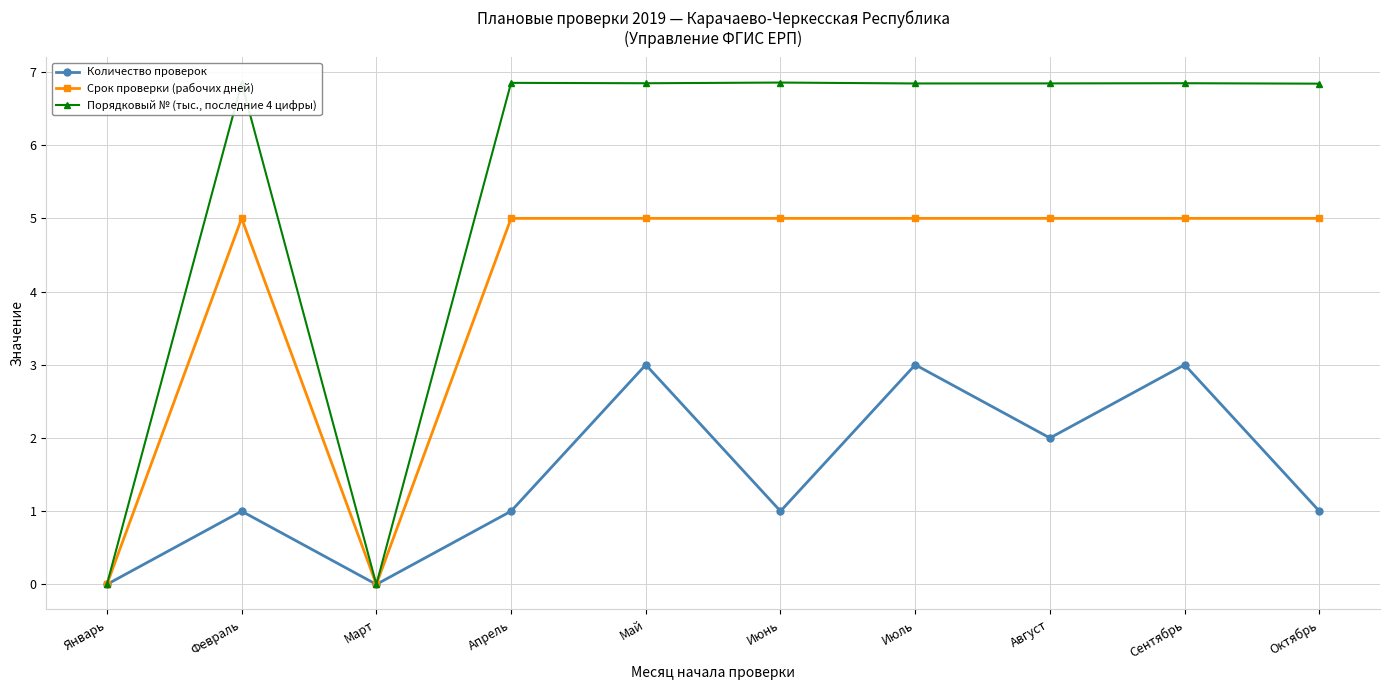

True or false: Порядковый № (тыс., последние 4 цифры) has more than 2 points higher than both neighbors.

True